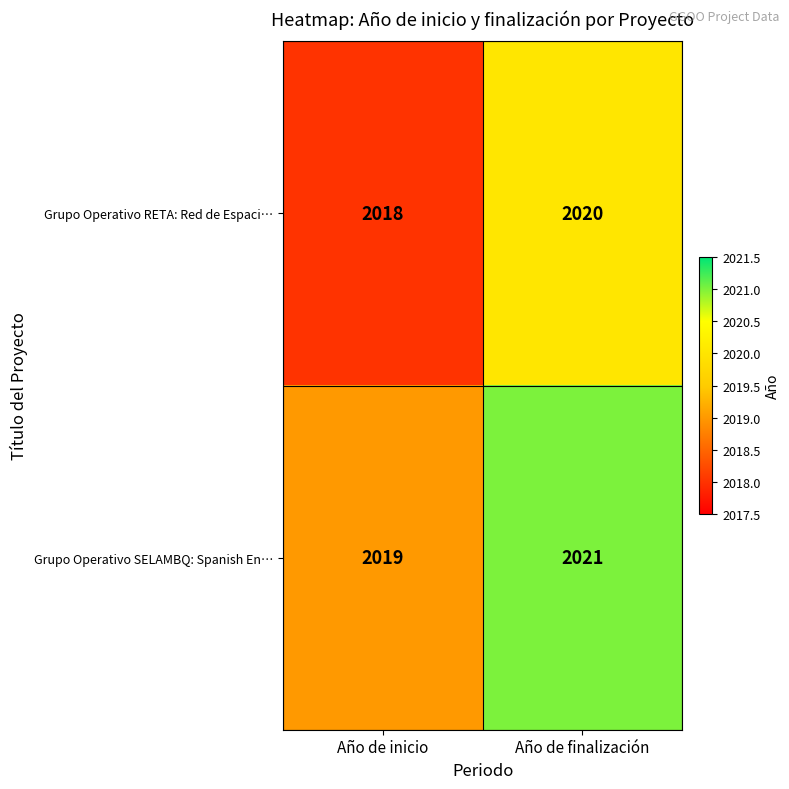

At which label is Grupo Operativo SELAMBQ: Spanish En… closest to 2020?

Año de inicio